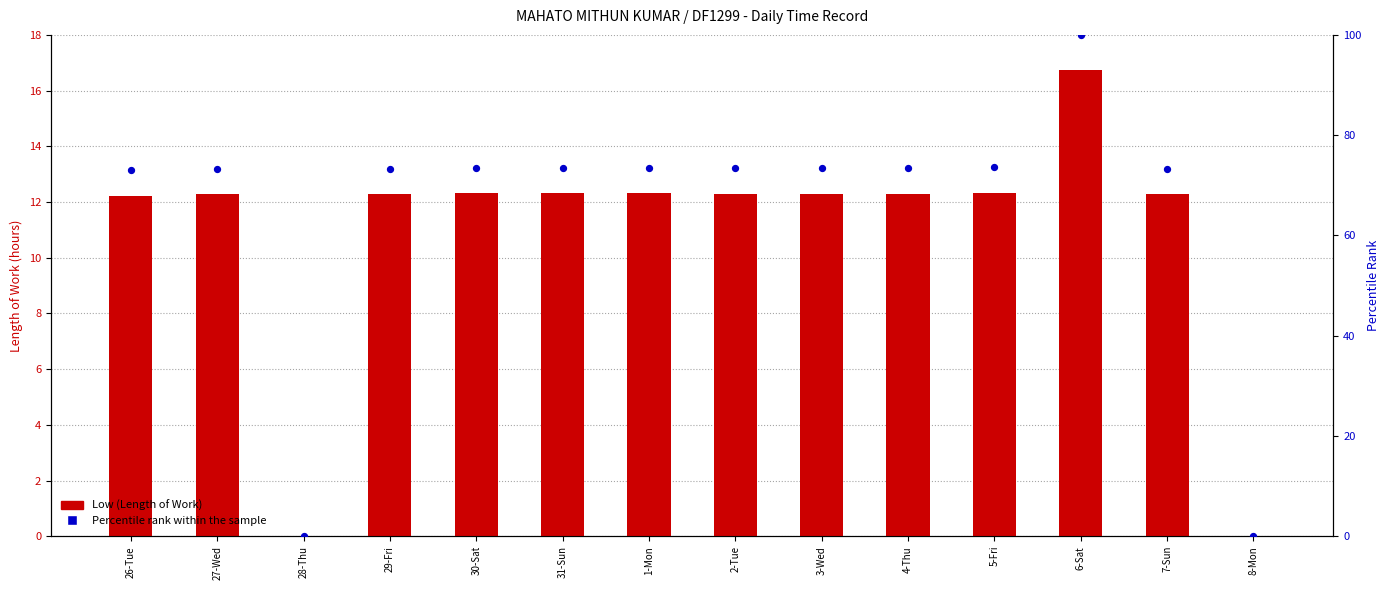

Is the value of Low (Length of Work) at 29-Fri greater than the value of Percentile rank within the sample at 1-Mon?

No